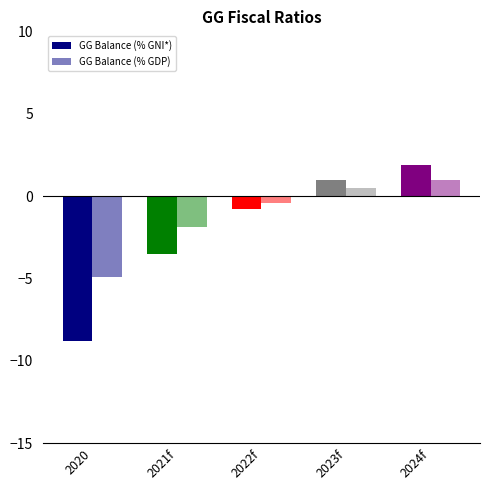

Reading left to right, what are all the values shown in this chart?

GG Balance (% GNI*): -8.8	-3.5	-0.8	1.0	1.9
GG Balance (% GDP): -4.9	-1.9	-0.4	0.5	1.0